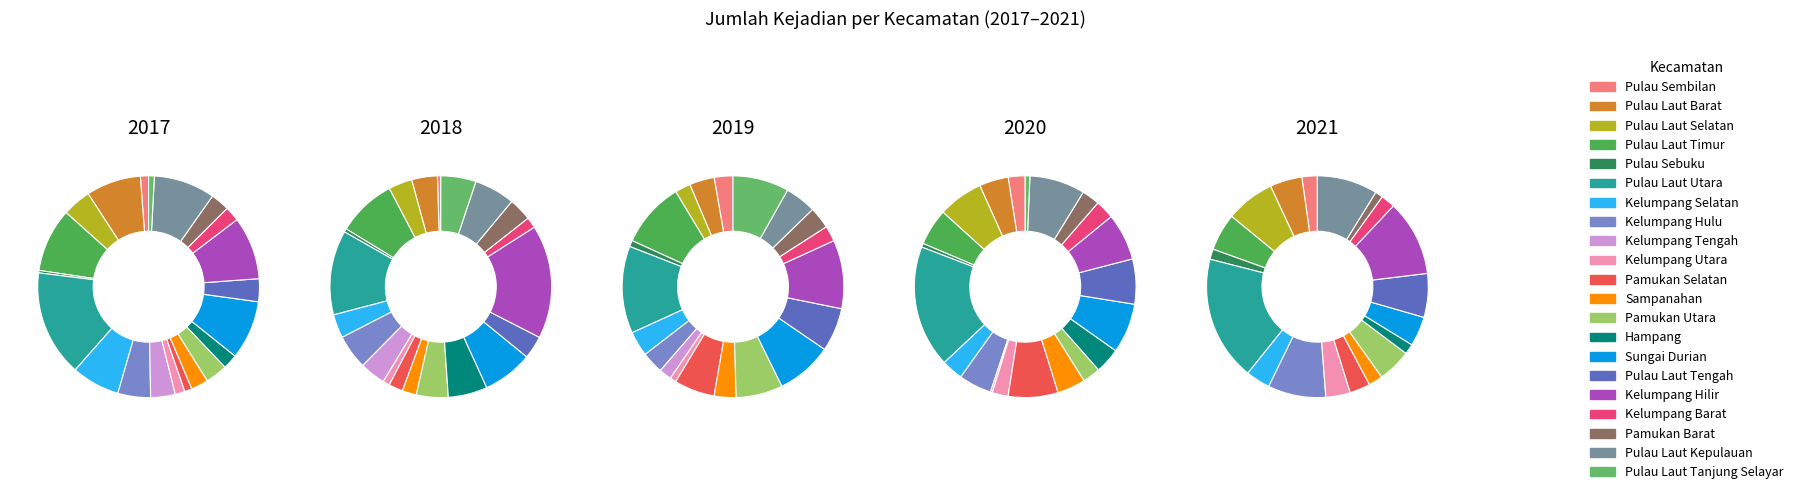

Count the number of slices in the pie.

21